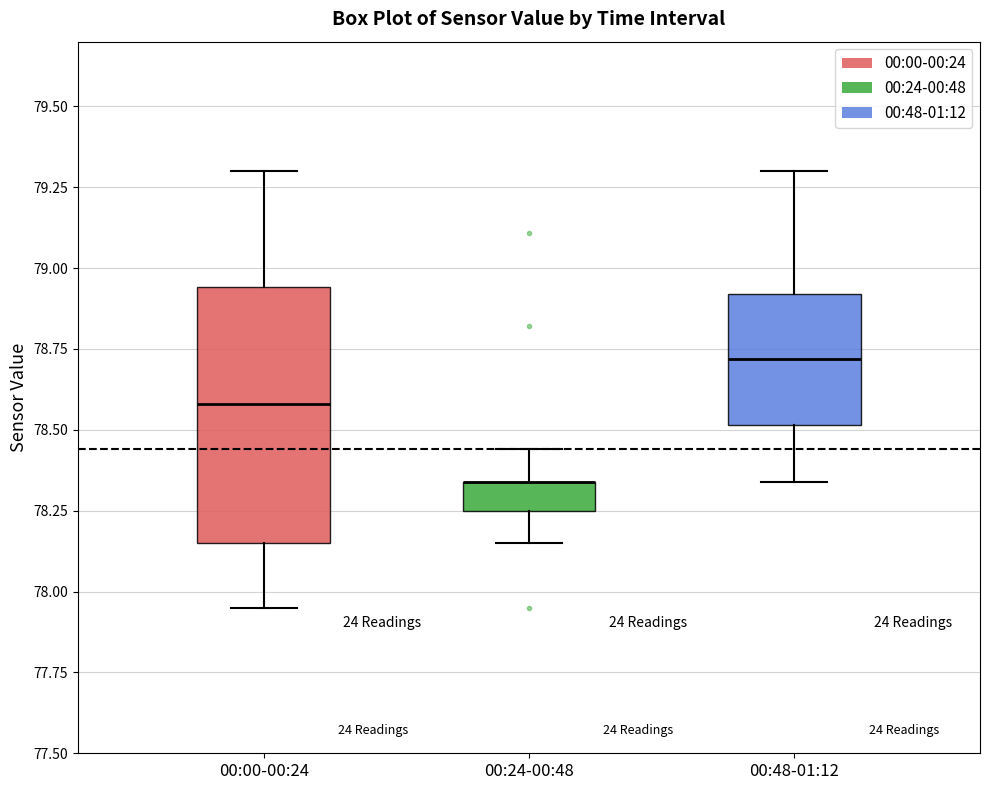

Reading left to right, transcribe this box plot: for each box, give where its median line is, the range the box spans, and where its two whiskers end, as read against the y-axis. The values are not printed on the chart, so give them approximately, as read against the axis.

00:00-00:24: median 78.60, box 78.15 to 78.95, whiskers 77.95 to 79.30
00:24-00:48: median 78.35 (drawn on the box's upper edge), box 78.25 to 78.35, whiskers 78.15 to 78.45
00:48-01:12: median 78.70, box 78.50 to 78.90, whiskers 78.35 to 79.30